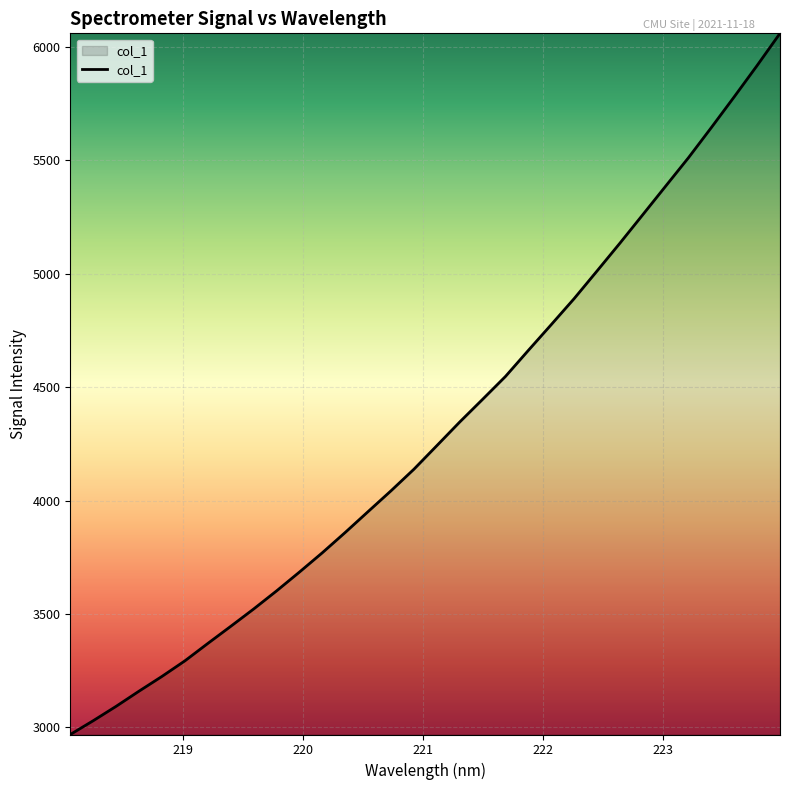

What is the greatest value displayed?

6059.2